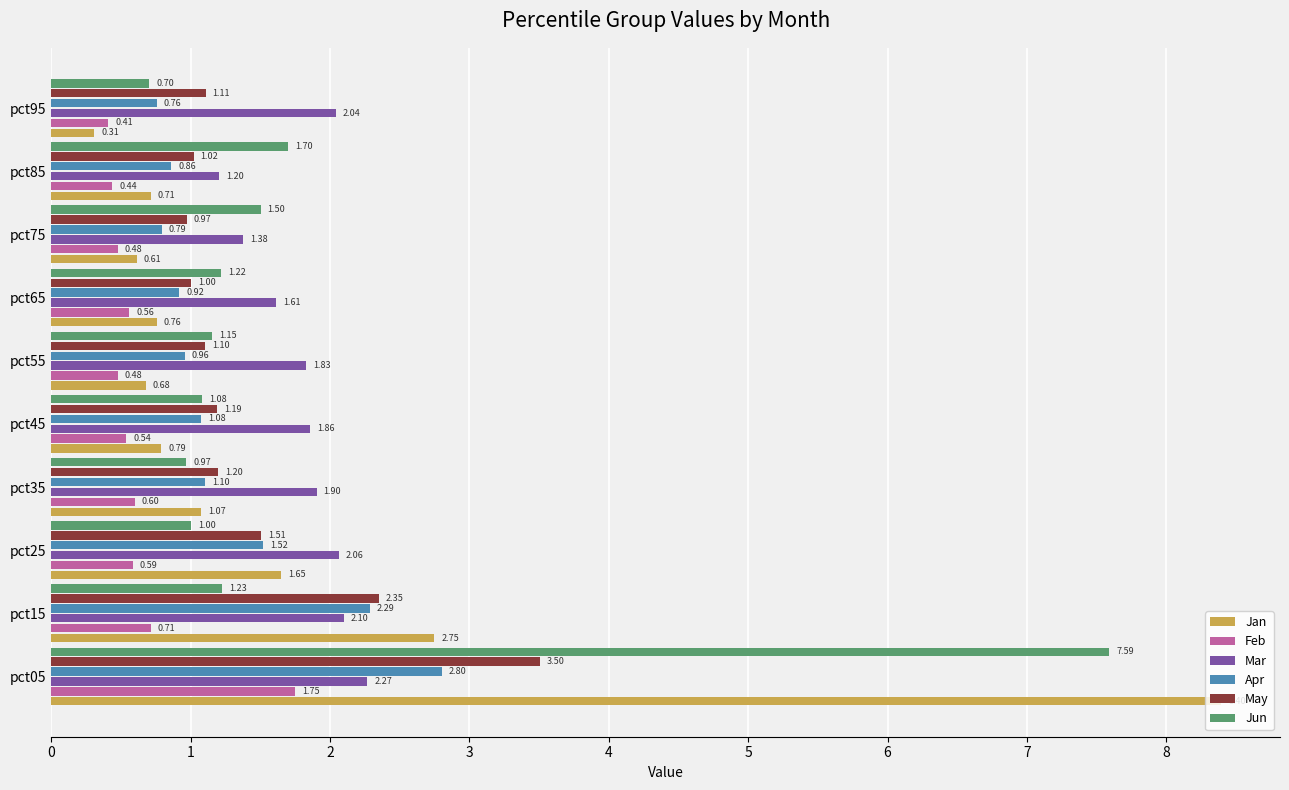

What is the average value of the Apr series?

1.3